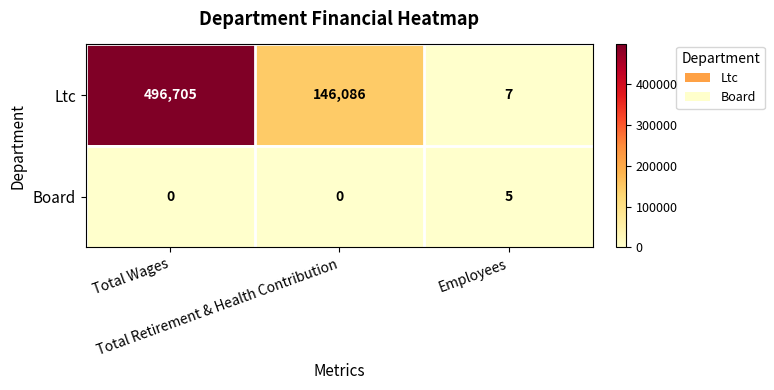

What is the sum of all Ltc values?

642798